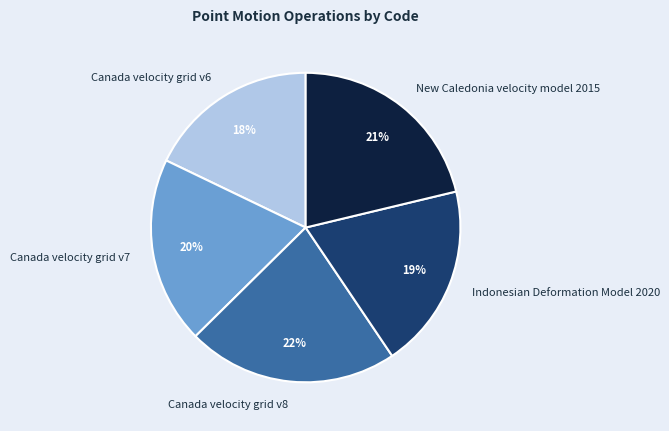

True or false: Canada velocity grid v8 accounts for 22% of the total.

True